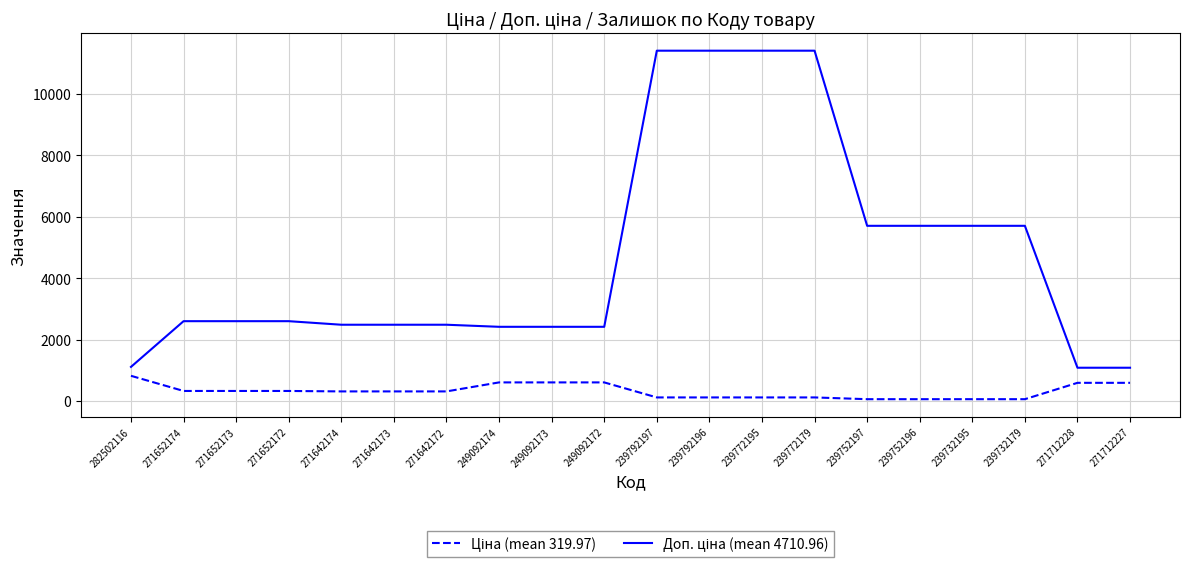

What is the total value across all series at 249092174?

3018.6